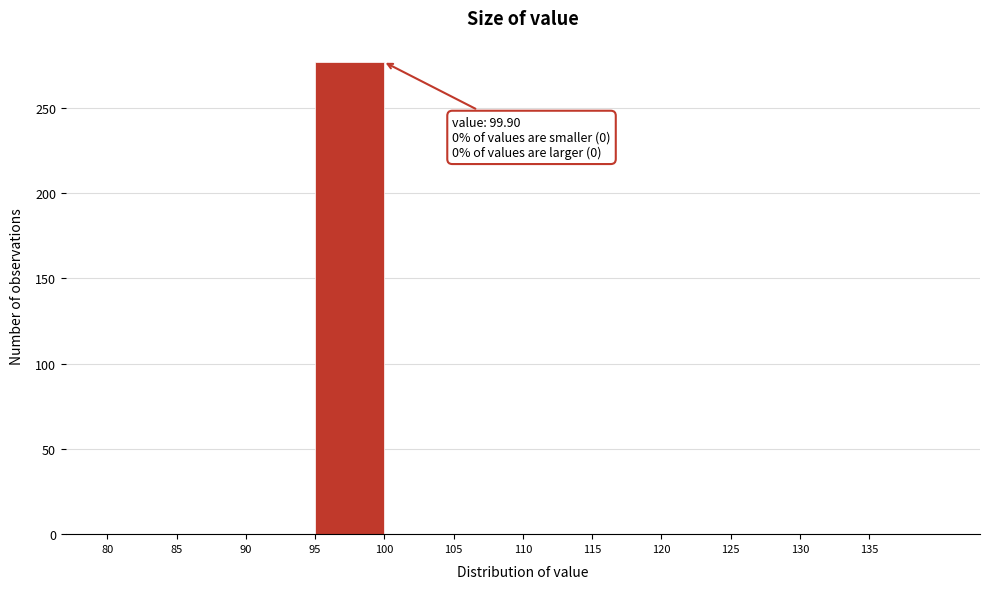

Which range on the x-axis has the tallest bar?

95 to 100